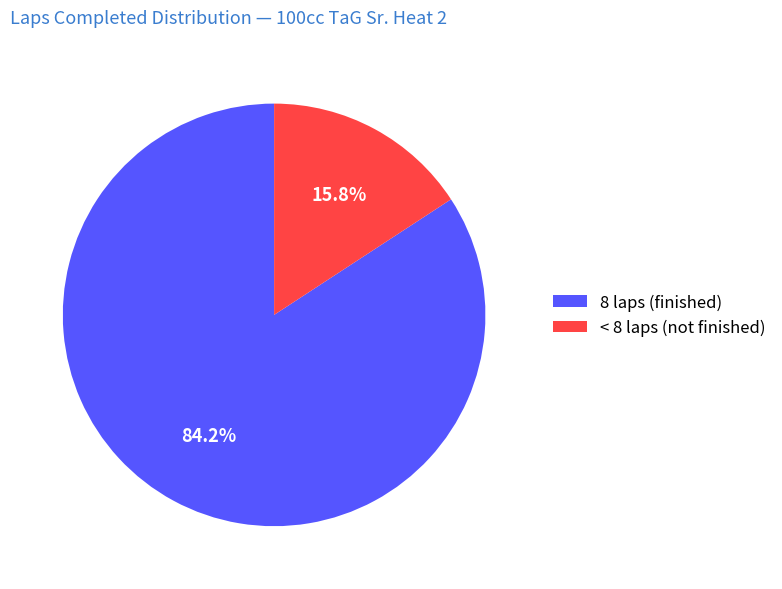

Is there any slice that represents more than half of the pie?

Yes